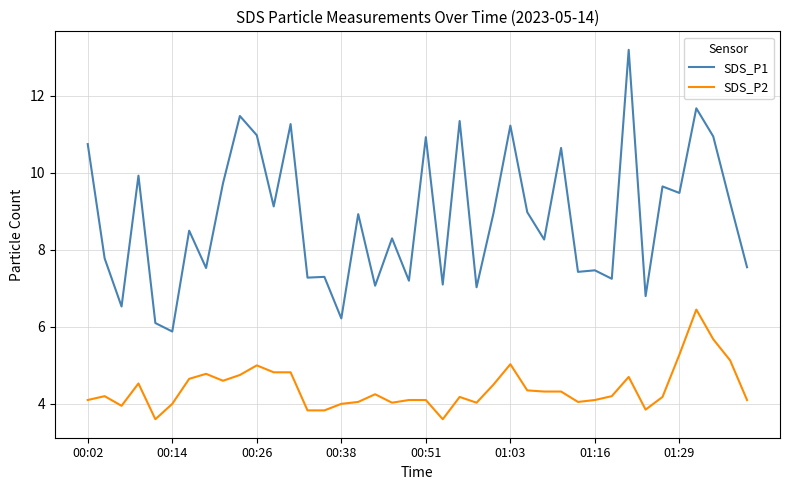

True or false: SDS_P1 has more than 1 points higher than both neighbors.

True